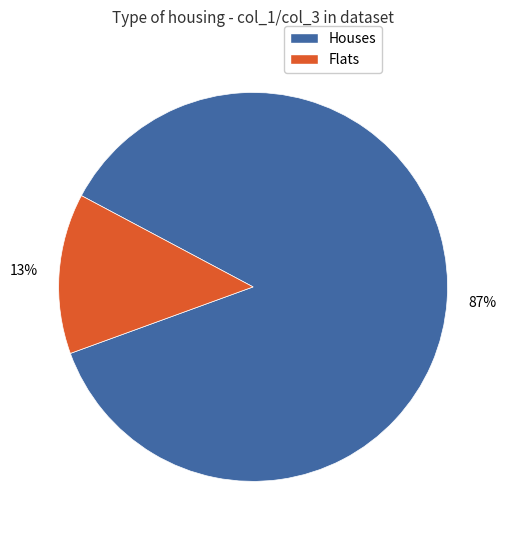

To the nearest percent, what is the average slice percentage?

50%